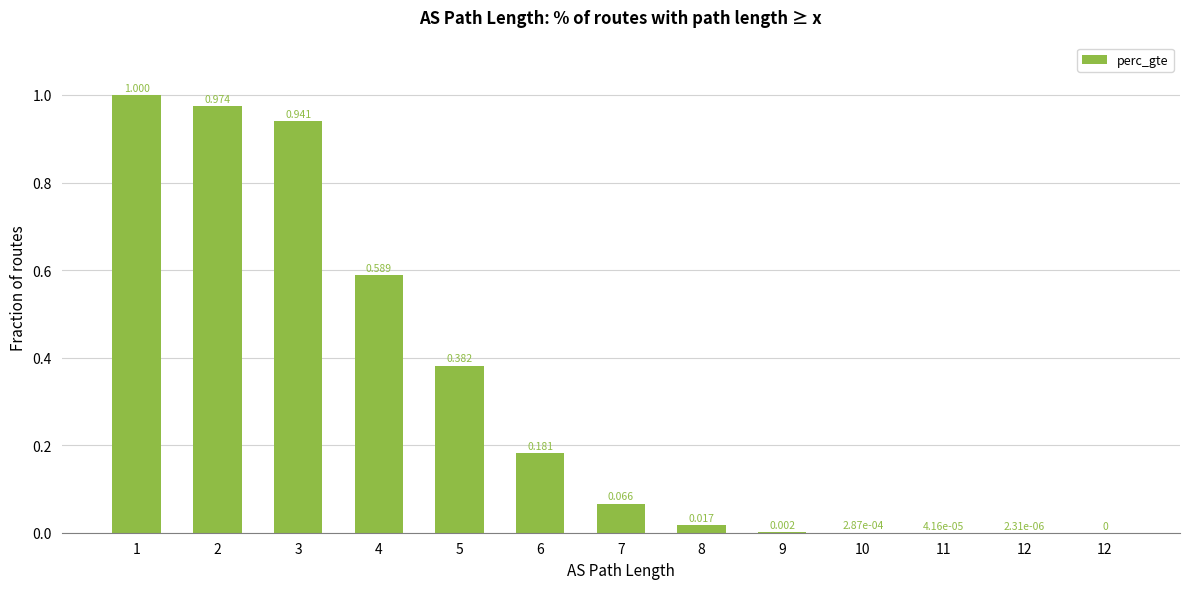

The chart shows a value of 0.0 at 8. True or false?

True